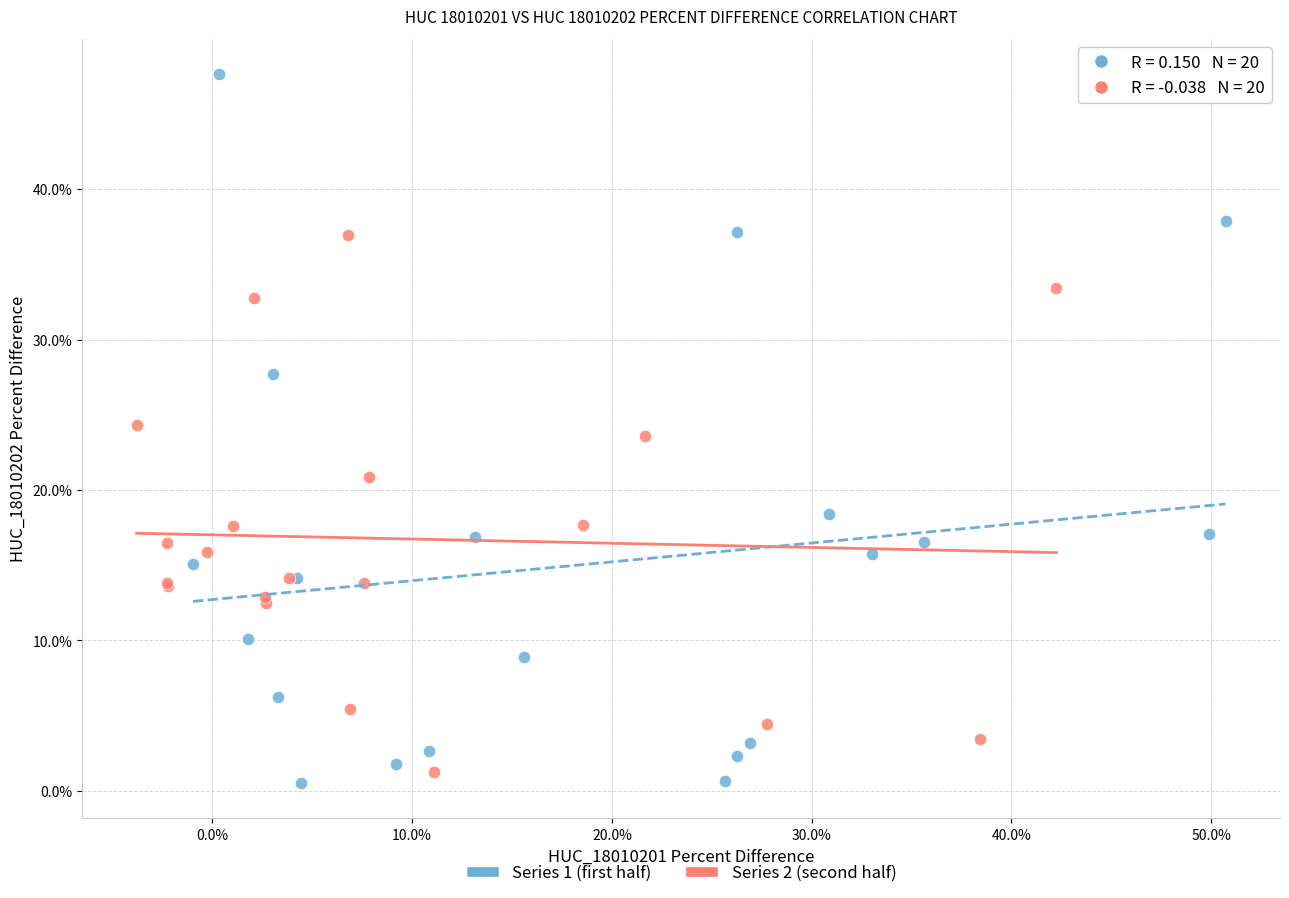

What are all the series names shown in the legend?

Series 1 (first half), Series 2 (second half)